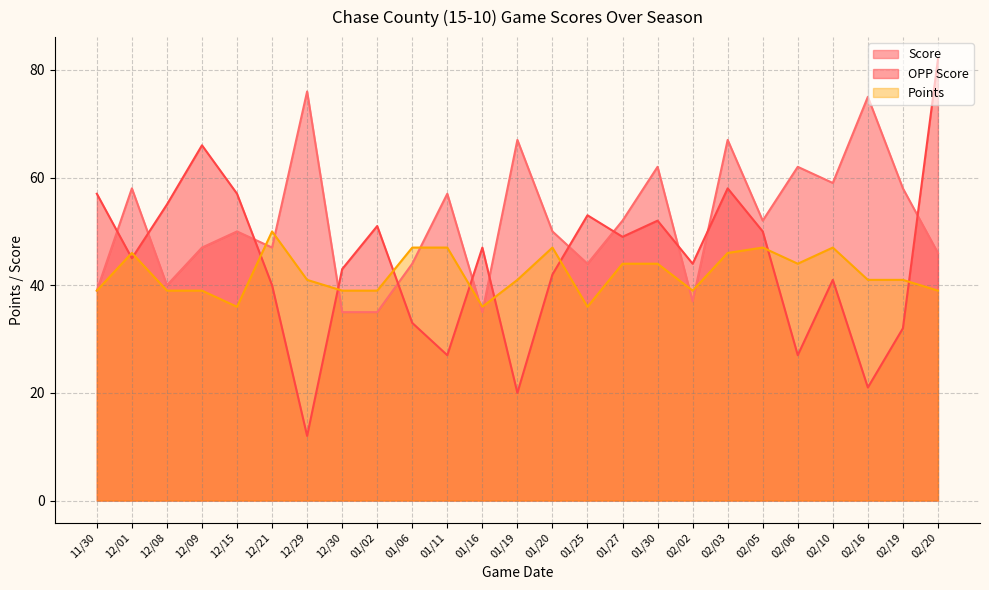

What is the sum of all Points values?

1054